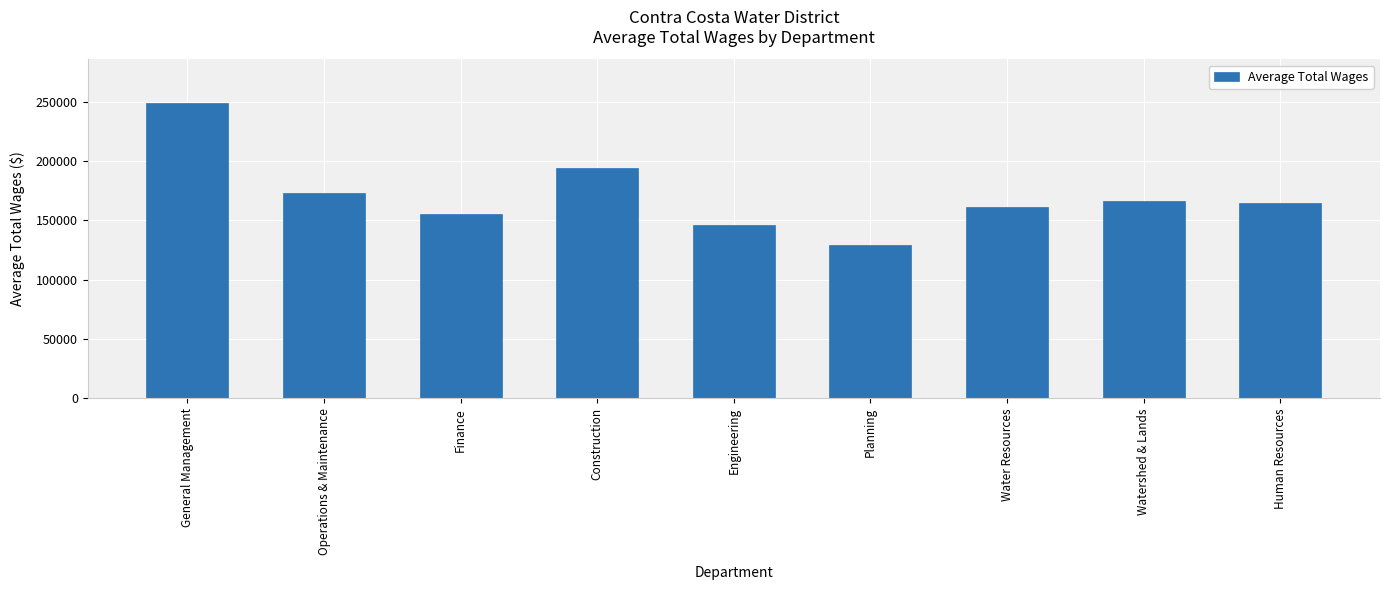

How many series are shown in this chart?

1